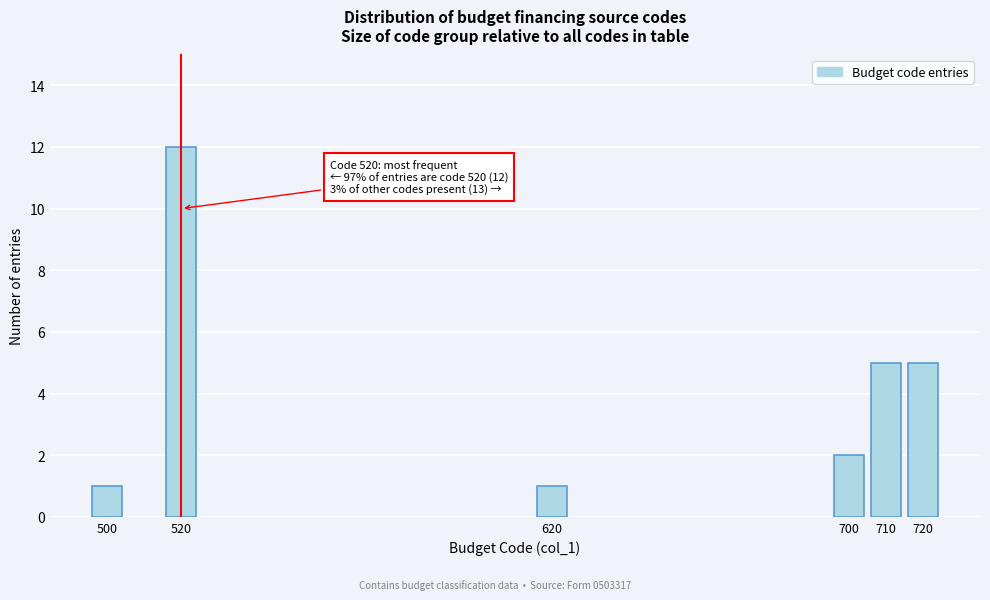

Reading right to left, transcribe all the data shown in this chart.

5	5	2	1	12	1